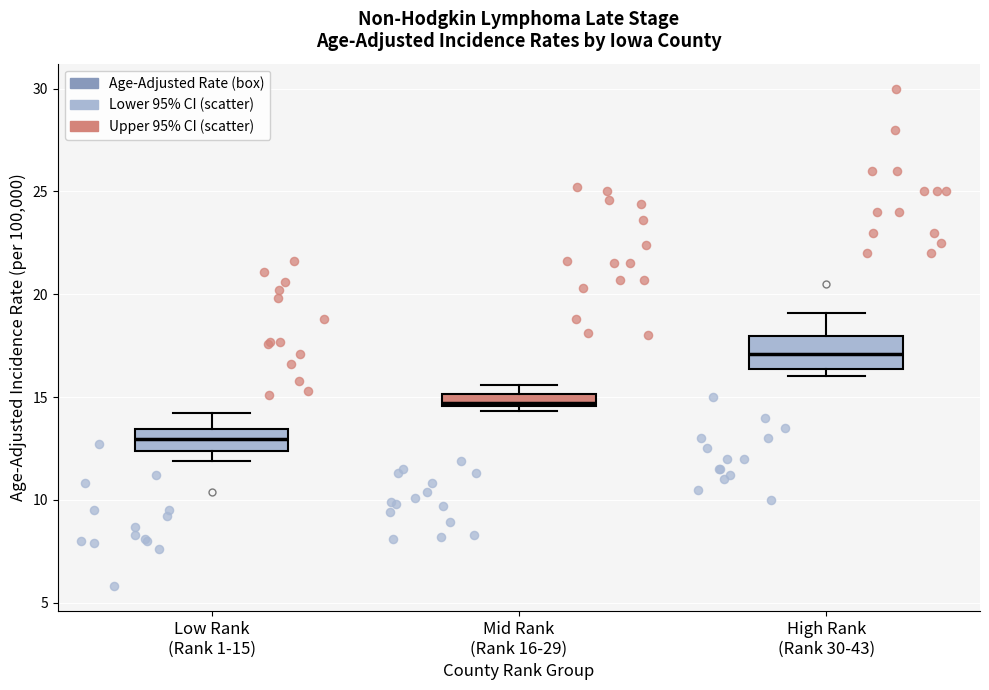

Where is the lower edge of the box for Low Rank (Rank 1-15) on the y-axis? The values are not printed on the chart, so give them approximately, as read against the axis.

12.5